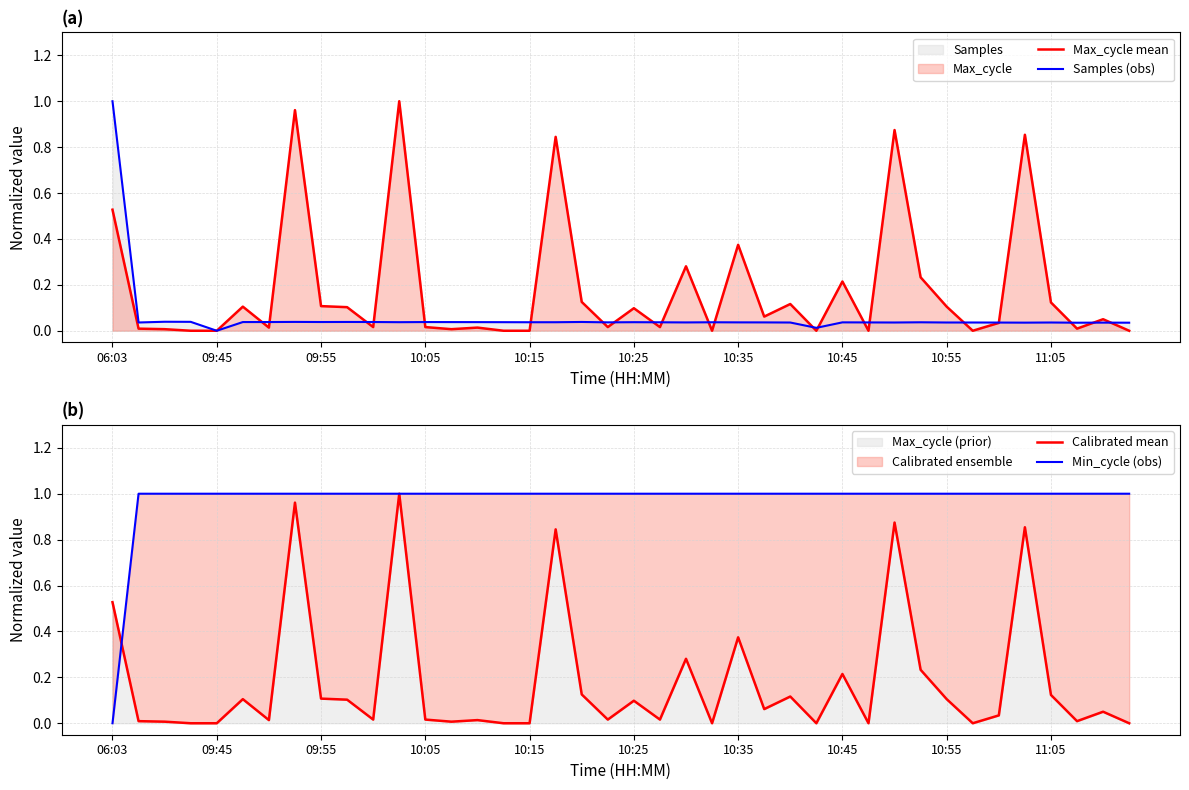

Reading left to right, what are all the values shown in this chart?

Max_cycle mean: 0.5	0.0	0.0	0.0	0.0	0.1	0.0	1.0	0.1	0.1	0.0	1.0	0.0	0.0	0.0	0.0	0.0	0.8	0.1	0.0	0.1	0.0	0.3	0.0	0.4	0.1	0.1	0.0	0.2	0.0	0.9	0.2	0.1	0.0	0.0	0.9	0.1	0.0	0.1	0.0
Samples (obs): 1.0	0.0	0.0	0.0	0.0	0.0	0.0	0.0	0.0	0.0	0.0	0.0	0.0	0.0	0.0	0.0	0.0	0.0	0.0	0.0	0.0	0.0	0.0	0.0	0.0	0.0	0.0	0.0	0.0	0.0	0.0	0.0	0.0	0.0	0.0	0.0	0.0	0.0	0.0	0.0
Calibrated mean: 0.5	0.0	0.0	0.0	0.0	0.1	0.0	1.0	0.1	0.1	0.0	1.0	0.0	0.0	0.0	0.0	0.0	0.8	0.1	0.0	0.1	0.0	0.3	0.0	0.4	0.1	0.1	0.0	0.2	0.0	0.9	0.2	0.1	0.0	0.0	0.9	0.1	0.0	0.1	0.0
Min_cycle (obs): 0.0	1.0	1.0	1.0	1.0	1.0	1.0	1.0	1.0	1.0	1.0	1.0	1.0	1.0	1.0	1.0	1.0	1.0	1.0	1.0	1.0	1.0	1.0	1.0	1.0	1.0	1.0	1.0	1.0	1.0	1.0	1.0	1.0	1.0	1.0	1.0	1.0	1.0	1.0	1.0